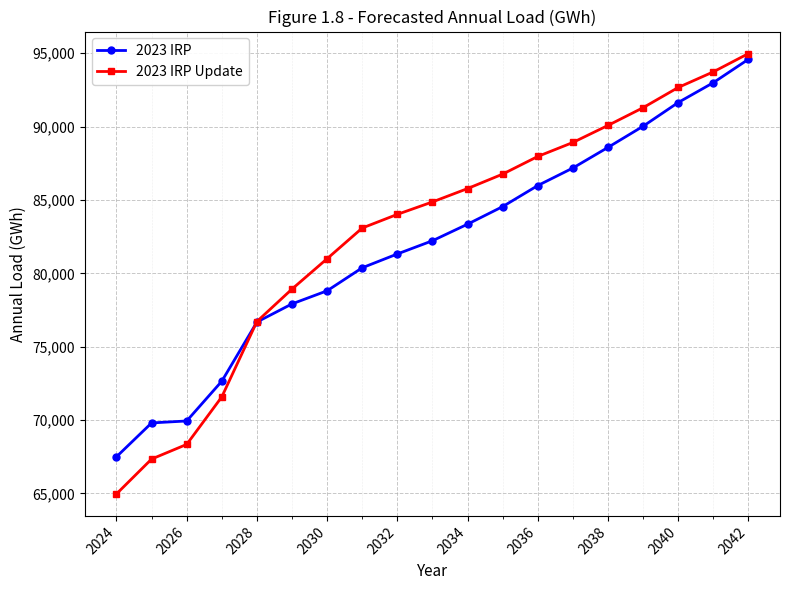

What is the minimum value for 2023 IRP Update?

64968.1